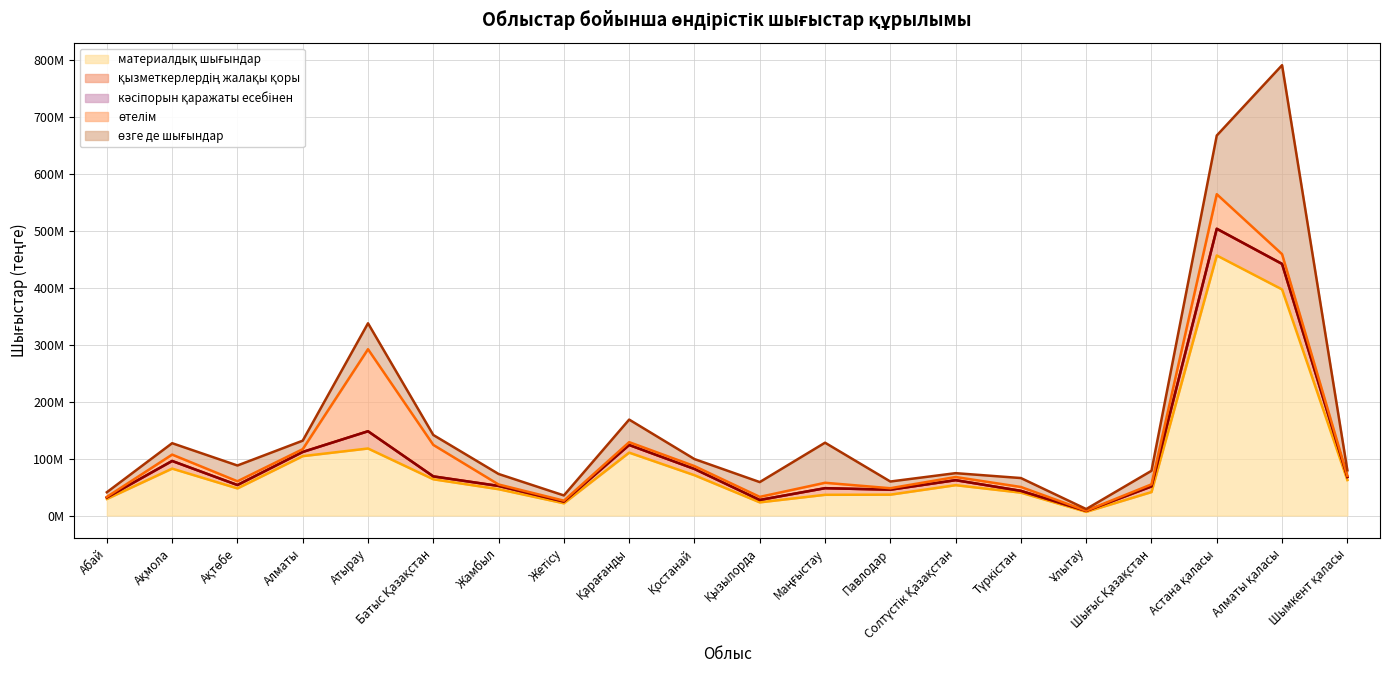

After their last crossing, which series has the higher values: өзге де шығындар or өтелім?

өзге де шығындар